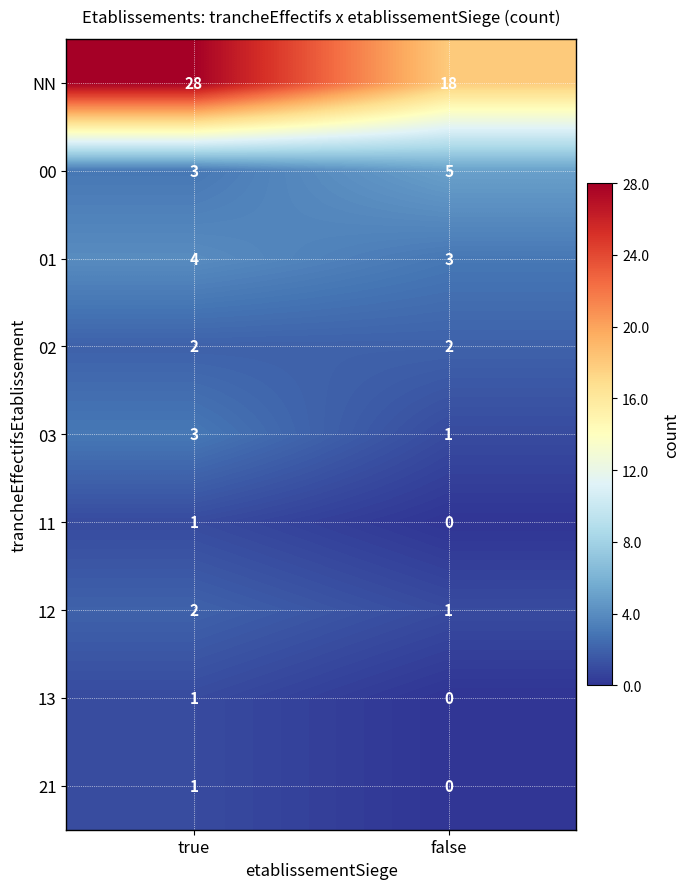

Reading left to right, list all the values displayed in this chart.

NN: 28	18
00: 3	5
01: 4	3
02: 2	2
03: 3	1
11: 1	0
12: 2	1
13: 1	0
21: 1	0